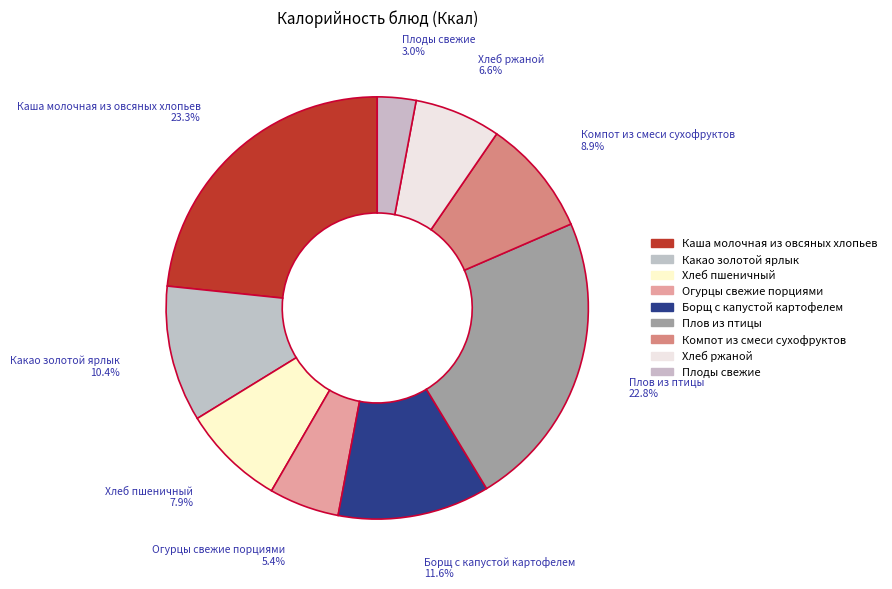

How many slices are in this pie chart?

9